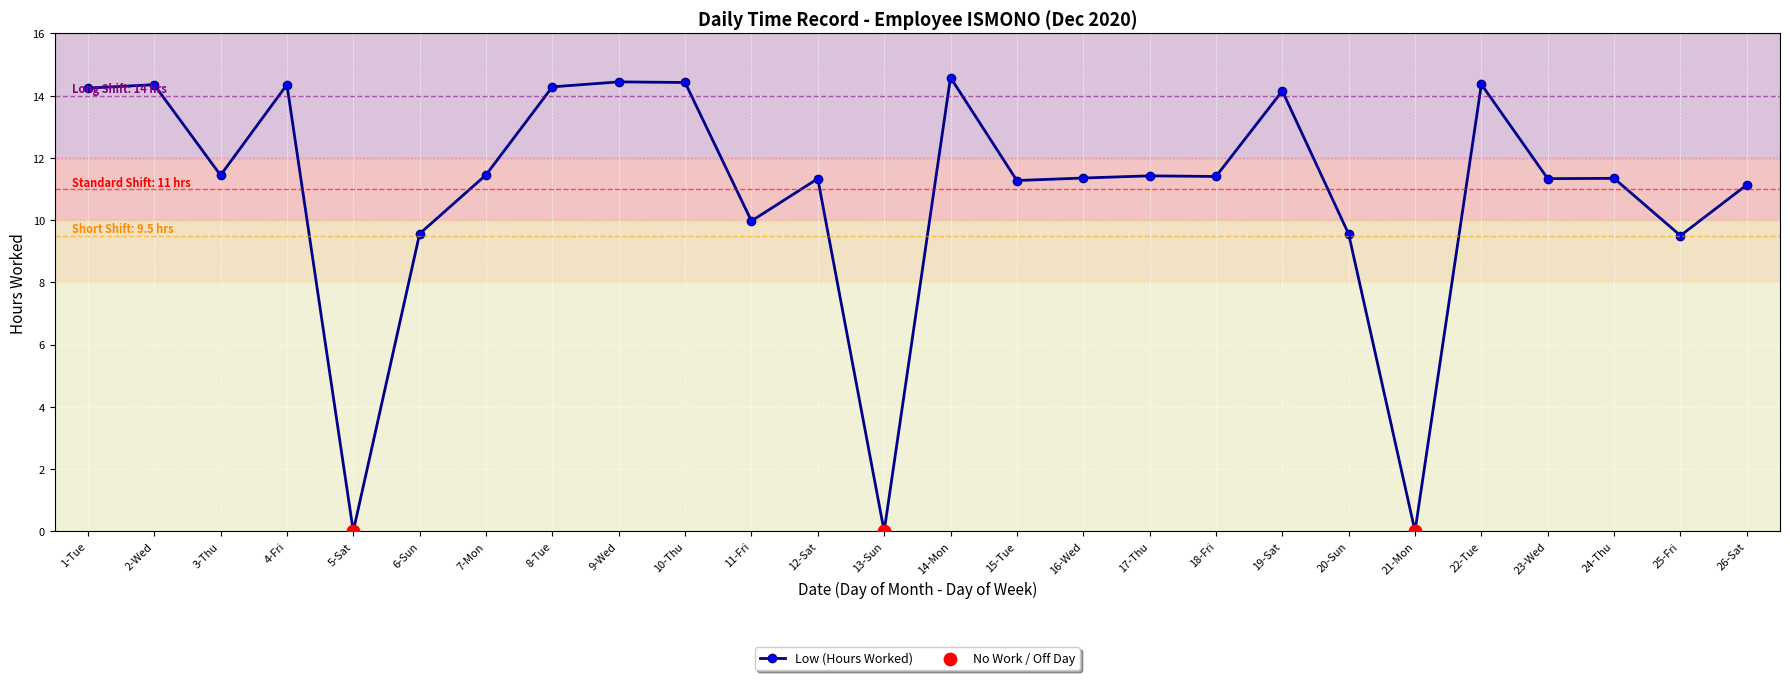

Between 15-Tue and 20-Sun, which is larger?

15-Tue